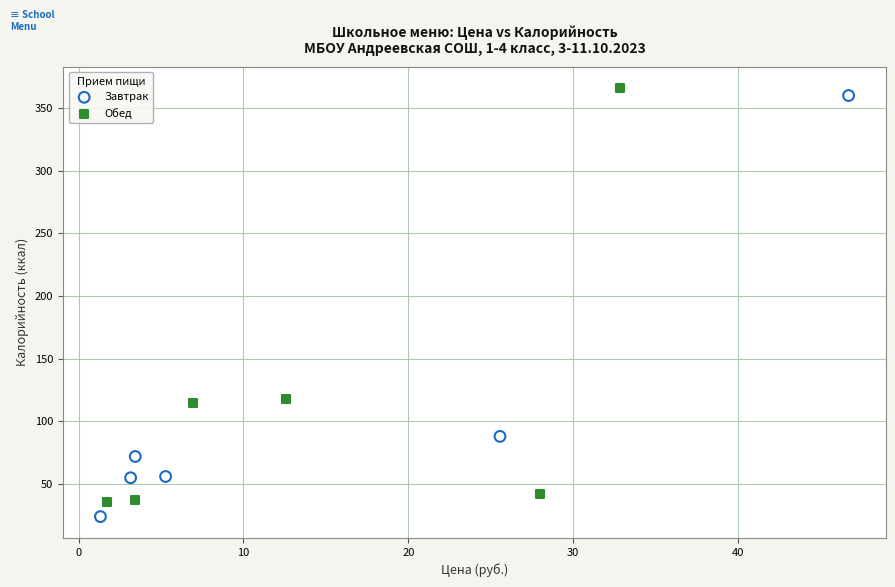

Which series reaches the minimum Y coordinate?

Завтрак